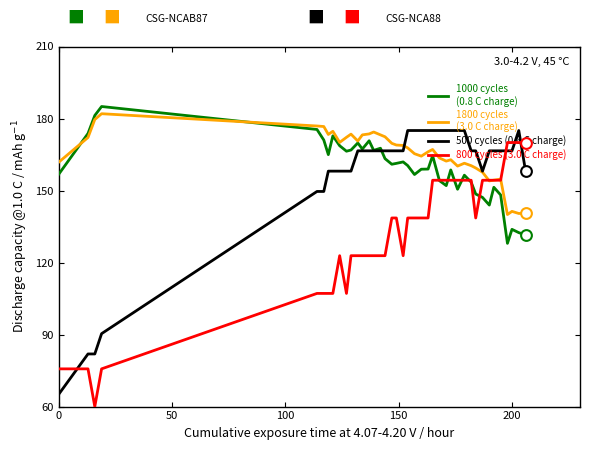

What is the minimum value shown in the chart?

60.0